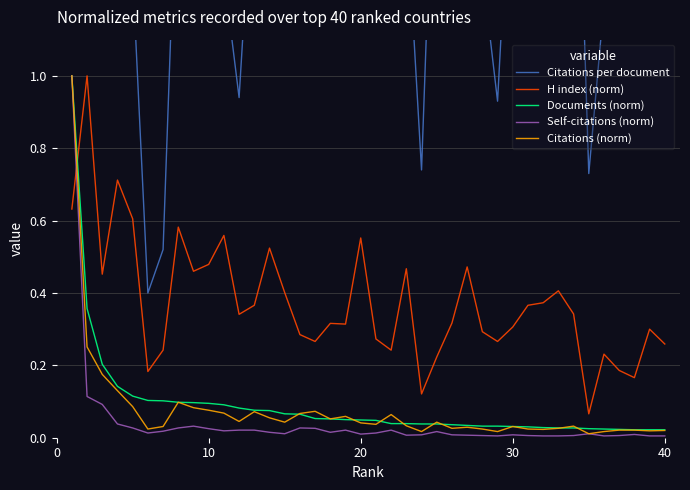

The H index (norm) series shows 0.2 at 32. True or false?

False